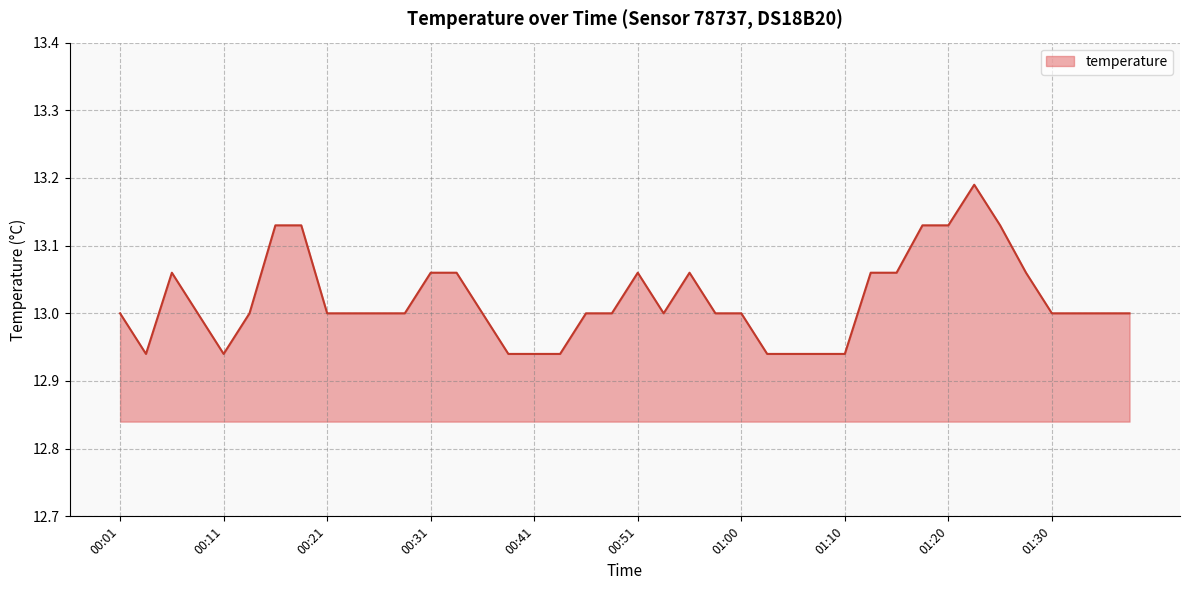

How many lines are shown in the chart?

1